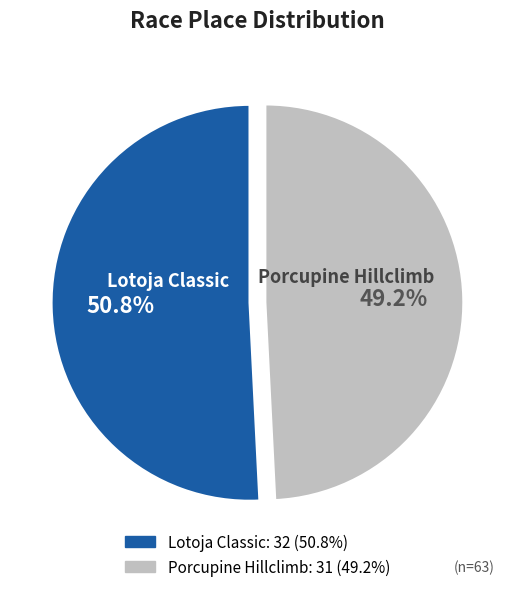

To the nearest percent, what is the average slice percentage?

50%